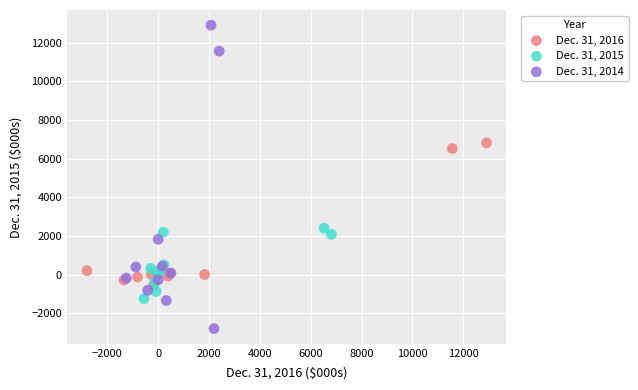

Which series reaches the maximum Y coordinate?

Dec. 31, 2014